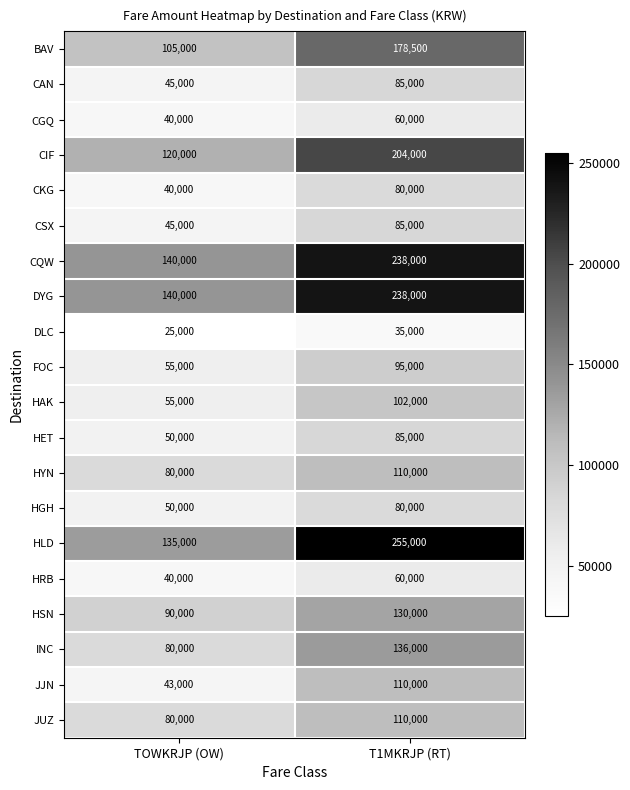

Which series has the widest spread of values?

HLD